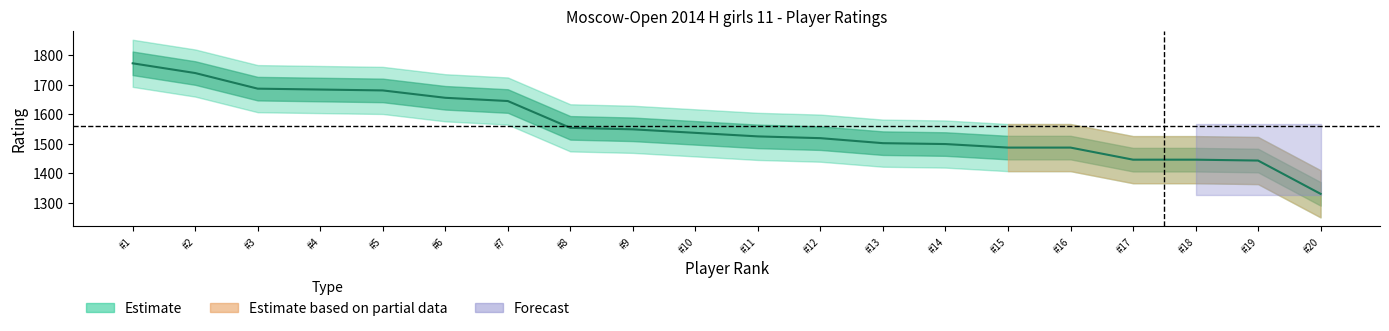

At which label does the data first exceed 1537?

#1